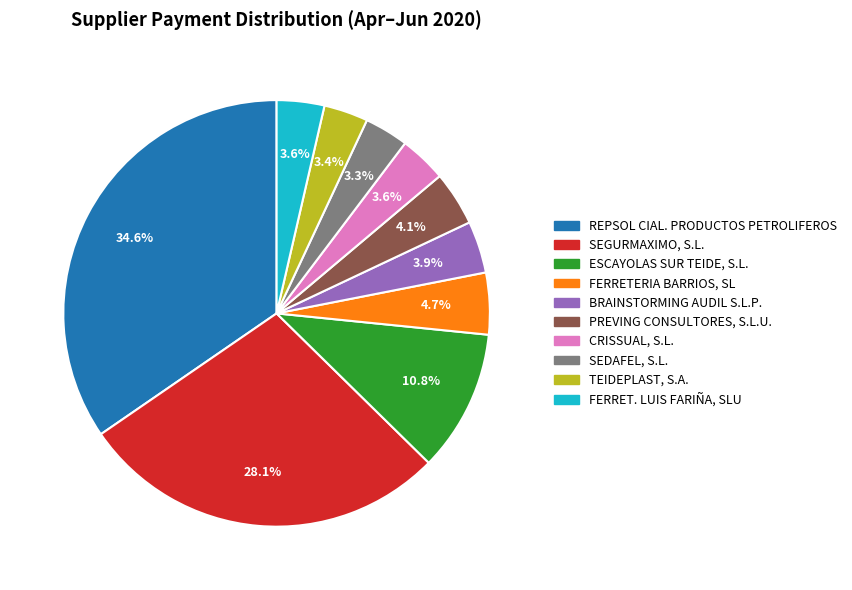

Which has a higher value, FERRET. LUIS FARIÑA, SLU or SEGURMAXIMO, S.L.?

SEGURMAXIMO, S.L.